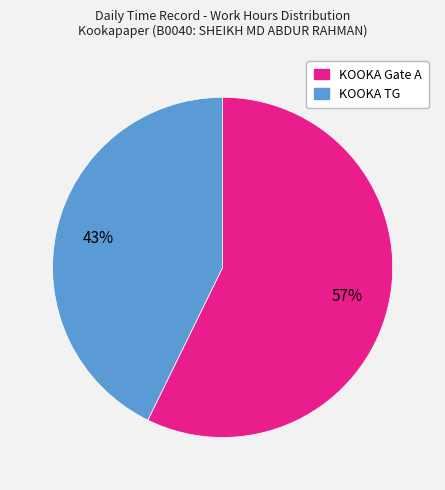

To the nearest percent, what is the difference between the largest and smallest slice percentages?

14%